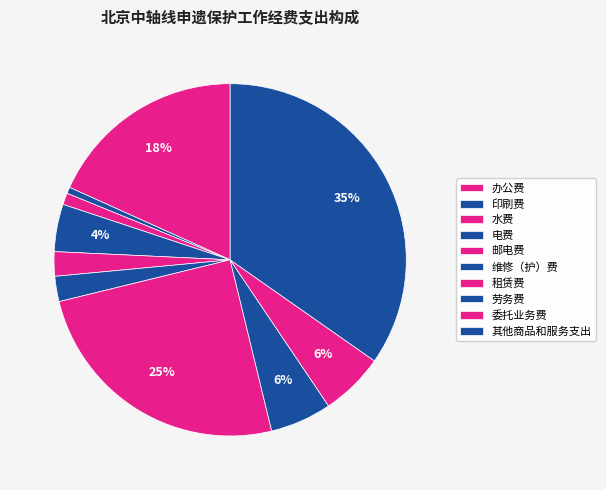

How many slices are in this pie chart?

10